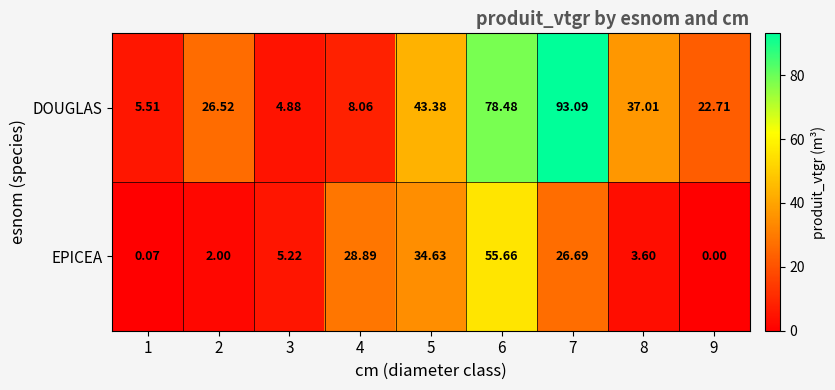

Which series has the widest spread of values?

DOUGLAS